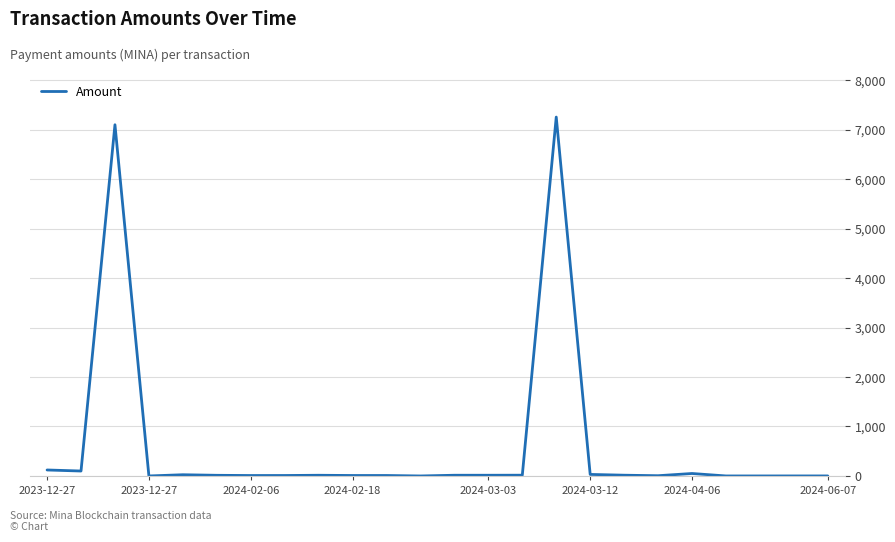

What is the greatest value displayed?

7253.5